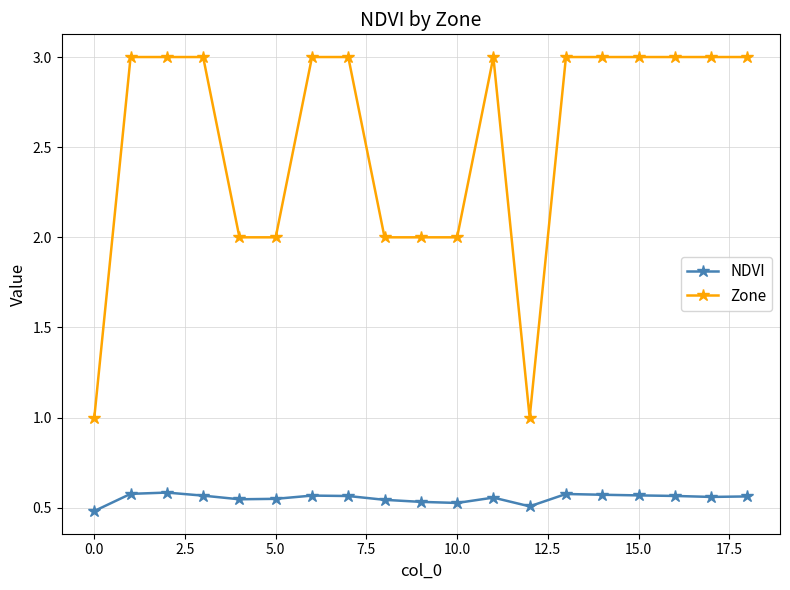

What are all the series names shown in the legend?

NDVI, Zone